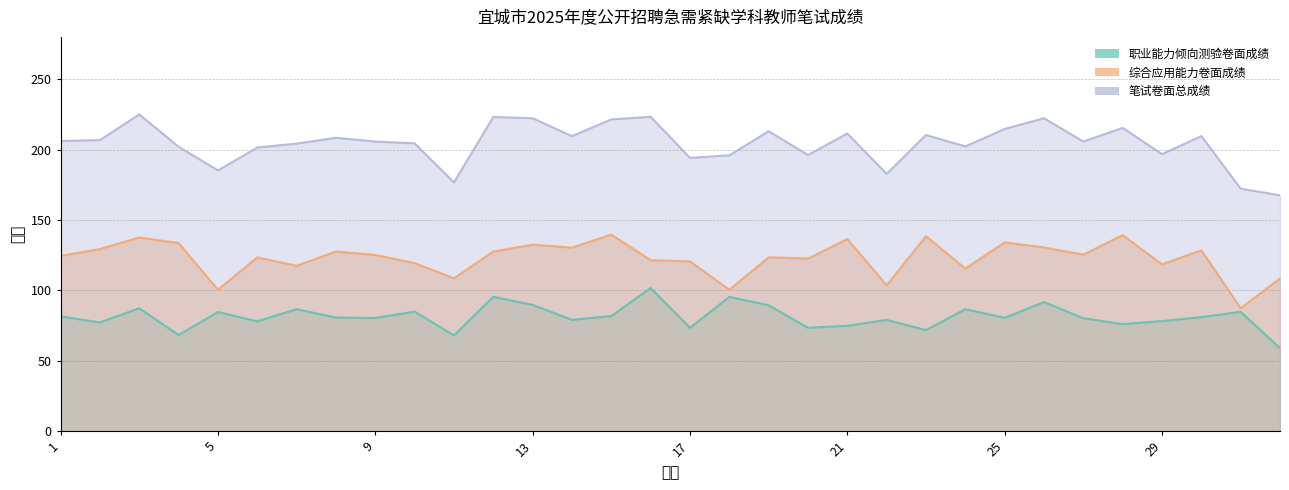

How many lines are shown in the chart?

3